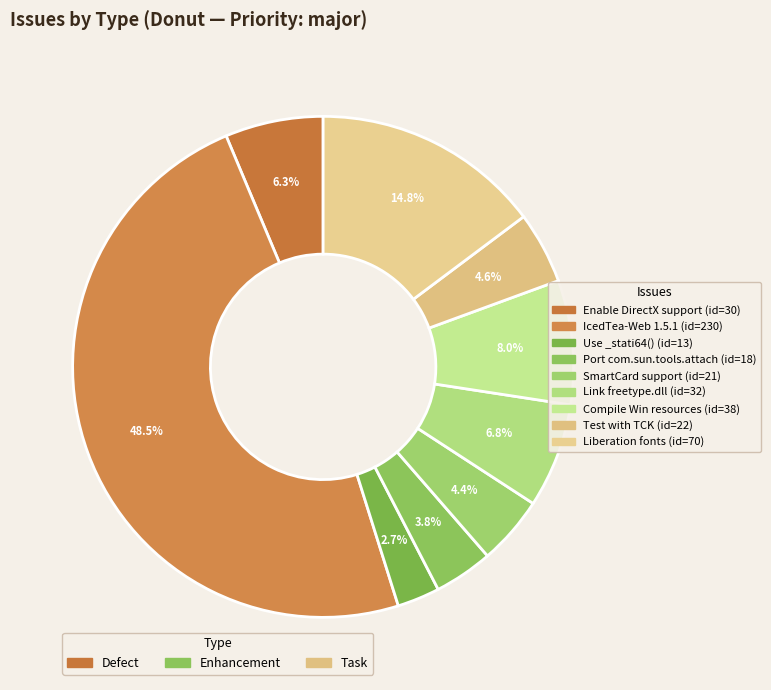

To the nearest percent, what is the difference between the largest and smallest slice percentages?

46%